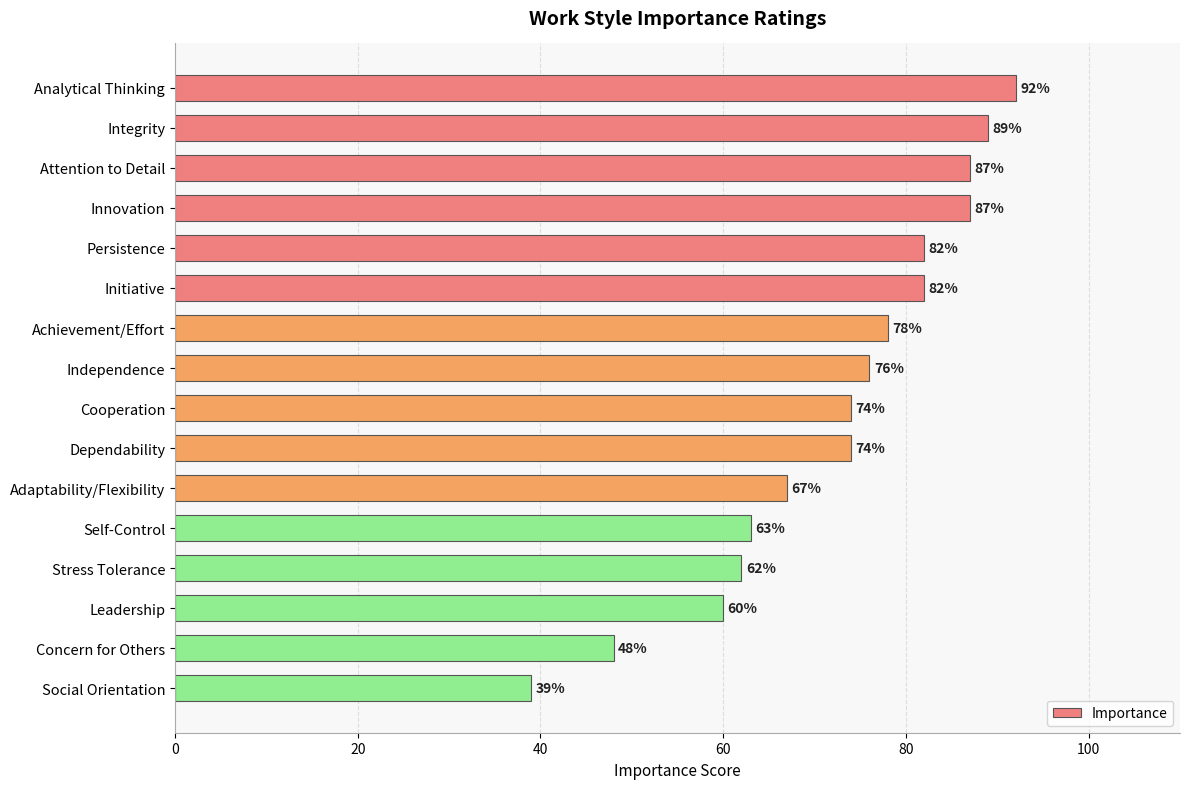

Reading top to bottom, extract all data points from this chart.

92	89	87	87	82	82	78	76	74	74	67	63	62	60	48	39